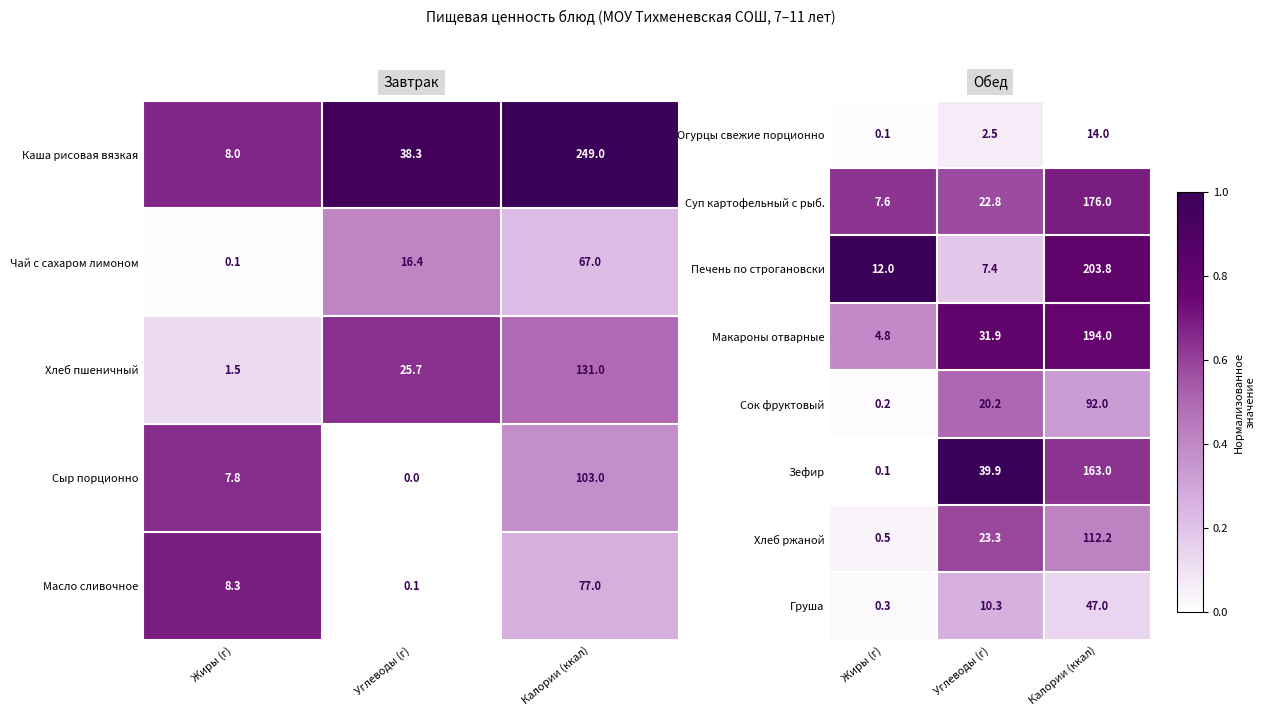

At how many categories does at least one series exceed 0?

3